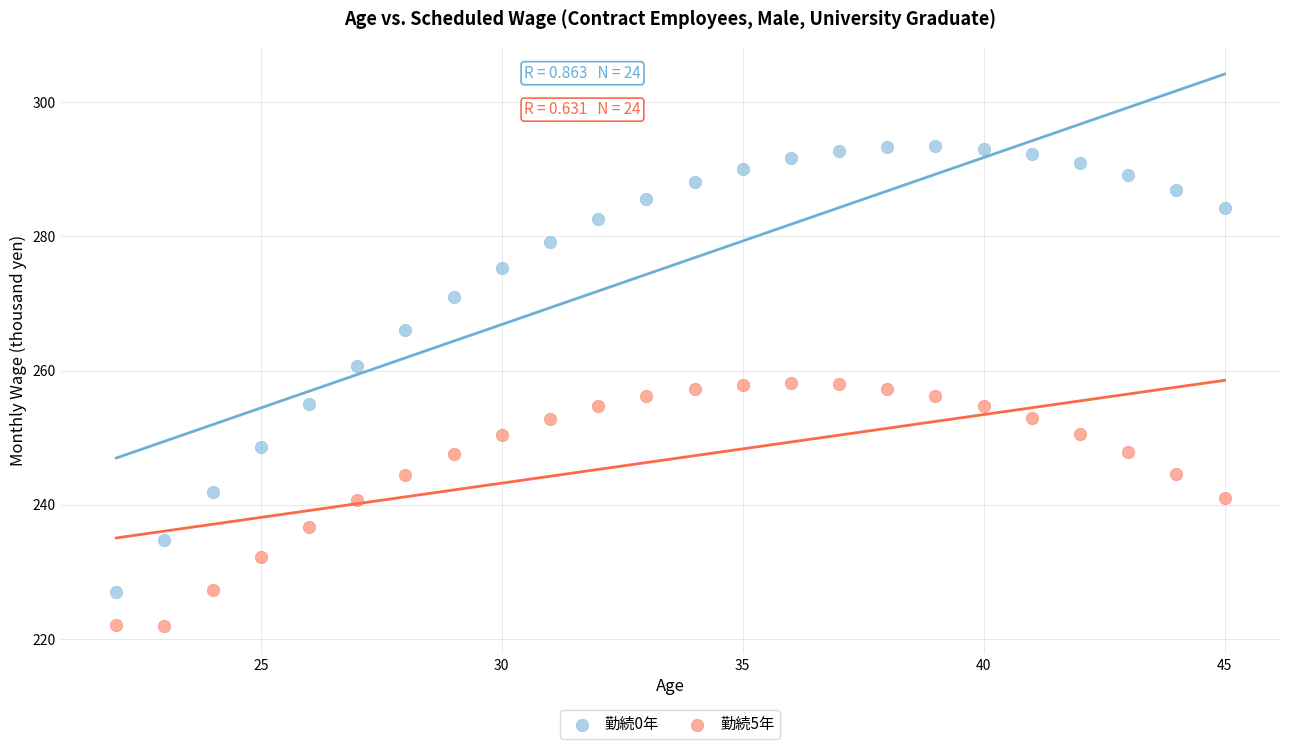

Which series contains the highest Y value?

勤続0年